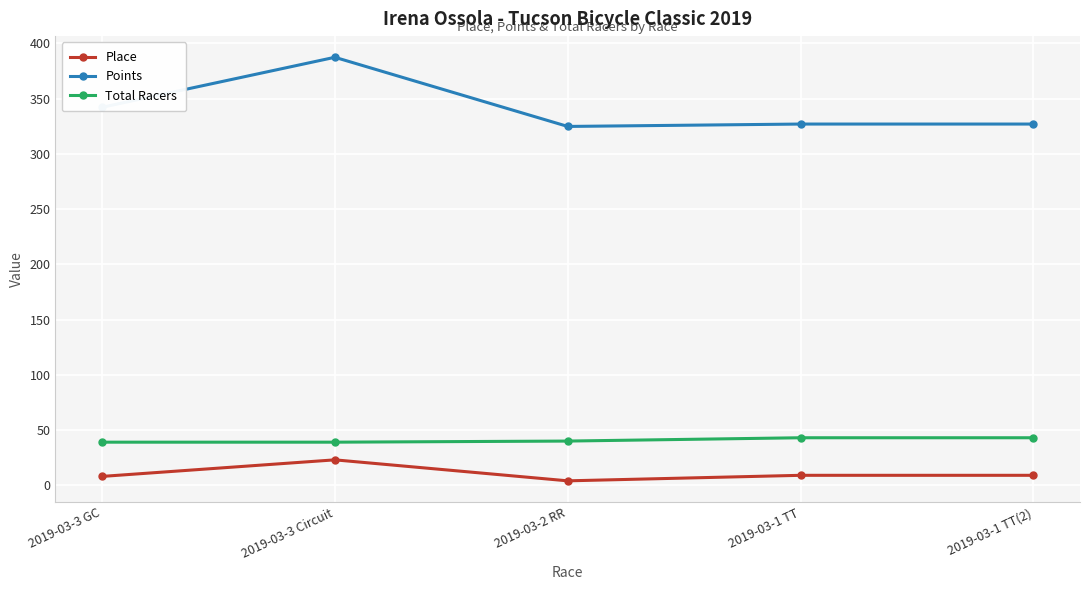

True or false: Points has a value of 387.4 at 2019-03-3 Circuit.

True